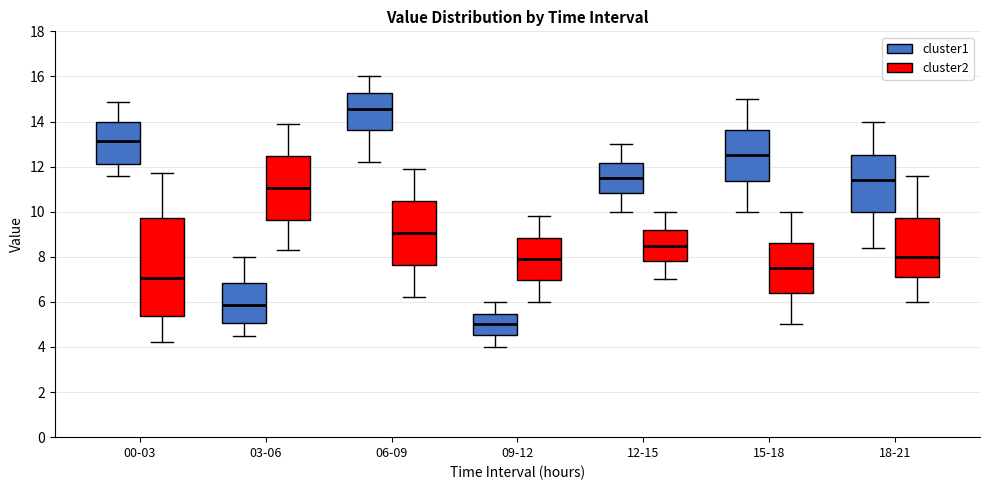

Reading left to right, read every box against the y-axis: the position of its median line, the range the box covers, and the ends of its whiskers. The values are not printed on the chart, so give them approximately, as read against the axis.

00-03 (cluster1): median 13.2, box 12.2 to 14.0, whiskers 11.6 to 14.8
00-03 (cluster2): median 7.0, box 5.4 to 9.8, whiskers 4.2 to 11.8
03-06 (cluster1): median 5.8, box 5.0 to 6.8, whiskers 4.6 to 8.0
03-06 (cluster2): median 11.0, box 9.6 to 12.4, whiskers 8.4 to 14.0
06-09 (cluster1): median 14.6, box 13.6 to 15.2, whiskers 12.2 to 16.0
06-09 (cluster2): median 9.0, box 7.6 to 10.4, whiskers 6.2 to 12.0
09-12 (cluster1): median 5.0, box 4.6 to 5.4, whiskers 4.0 to 6.0
09-12 (cluster2): median 8.0, box 7.0 to 8.8, whiskers 6.0 to 9.8
12-15 (cluster1): median 11.6, box 10.8 to 12.2, whiskers 10.0 to 13.0
12-15 (cluster2): median 8.6, box 7.8 to 9.2, whiskers 7.0 to 10.0
15-18 (cluster1): median 12.6, box 11.4 to 13.6, whiskers 10.0 to 15.0
15-18 (cluster2): median 7.6, box 6.4 to 8.6, whiskers 5.0 to 10.0
18-21 (cluster1): median 11.4, box 10.0 to 12.6, whiskers 8.4 to 14.0
18-21 (cluster2): median 8.0, box 7.2 to 9.8, whiskers 6.0 to 11.6